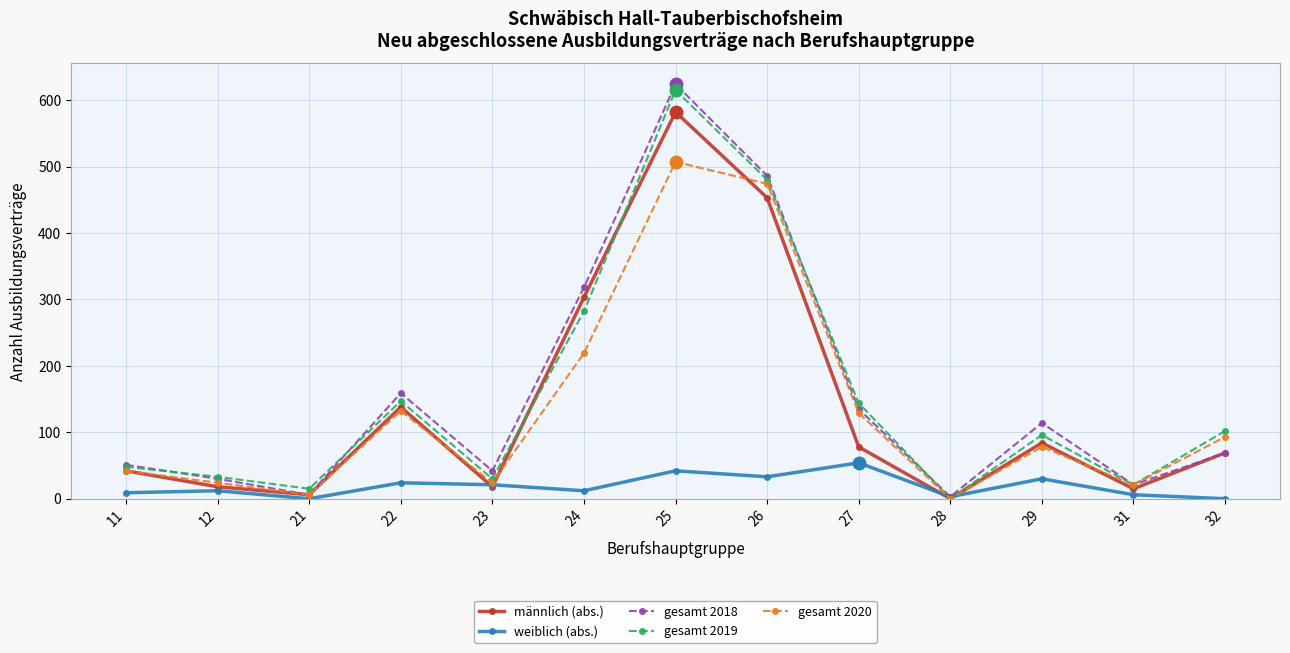

Which series has the widest spread of values?

gesamt 2018